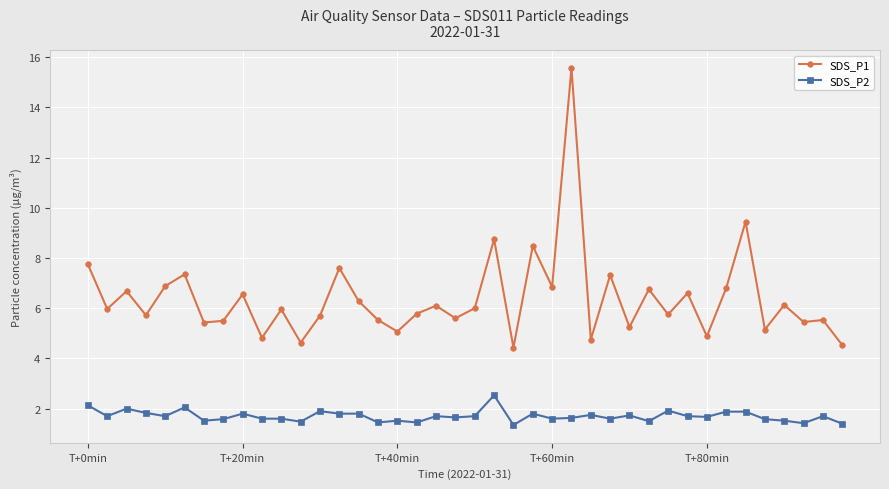

Rank the series by their average value, from highest to lowest.

SDS_P1, SDS_P2